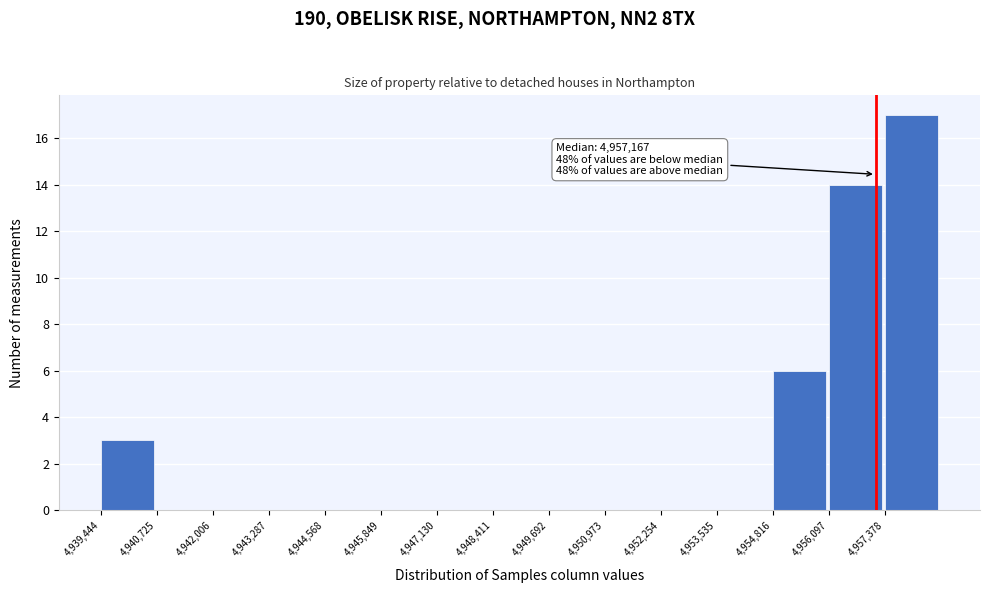

Over which range of the x-axis is the bar tallest?

4957400 to 4958600